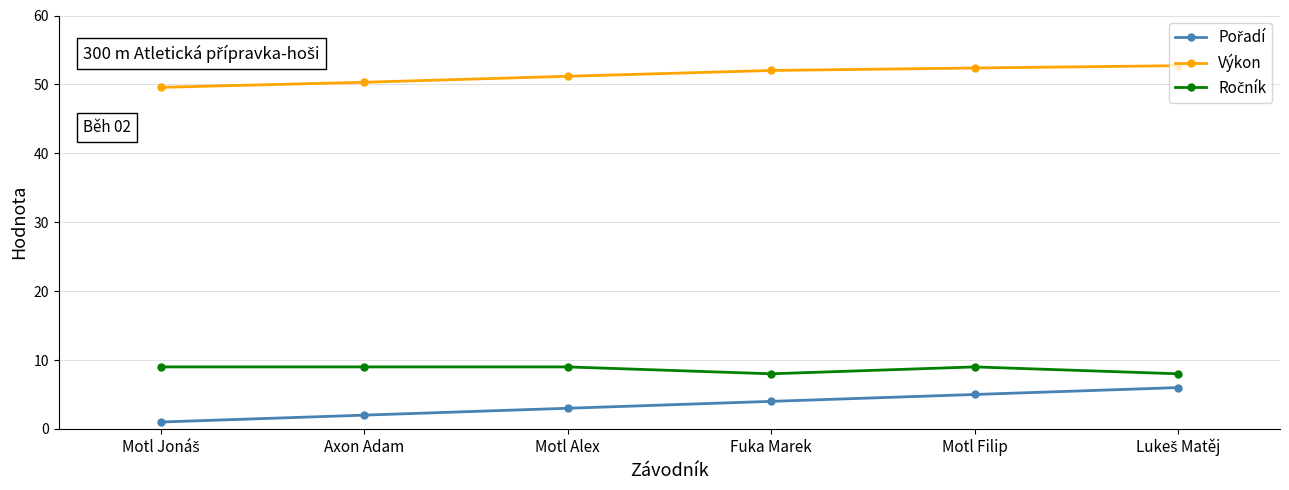

The value of Výkon at Fuka Marek is 52.0. True or false?

True